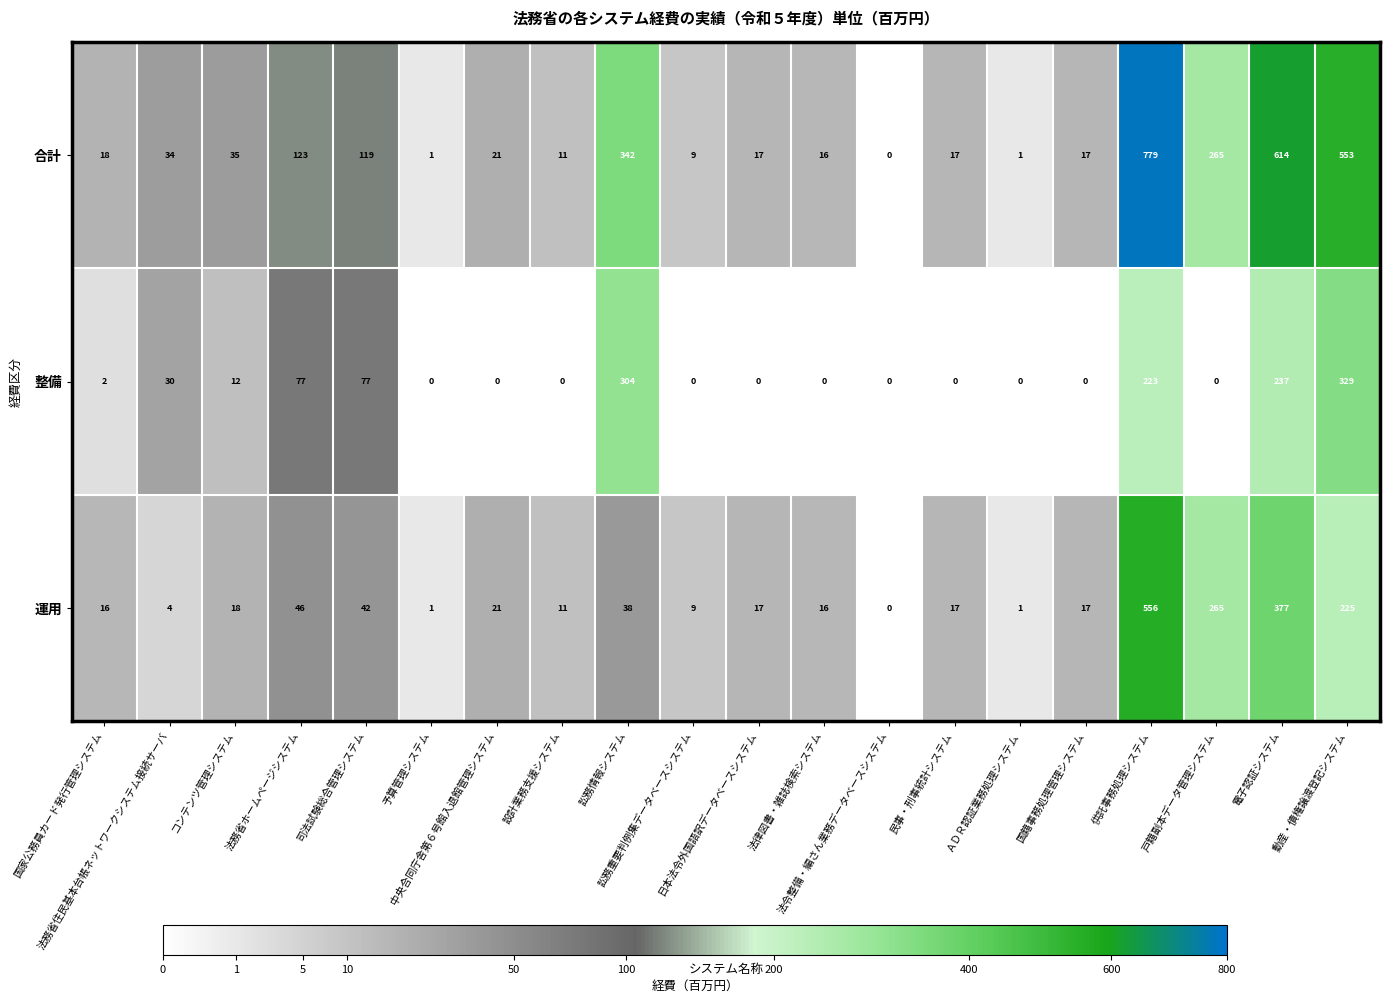

What is the difference between the maximum and second lowest values in the 運用 series?

555